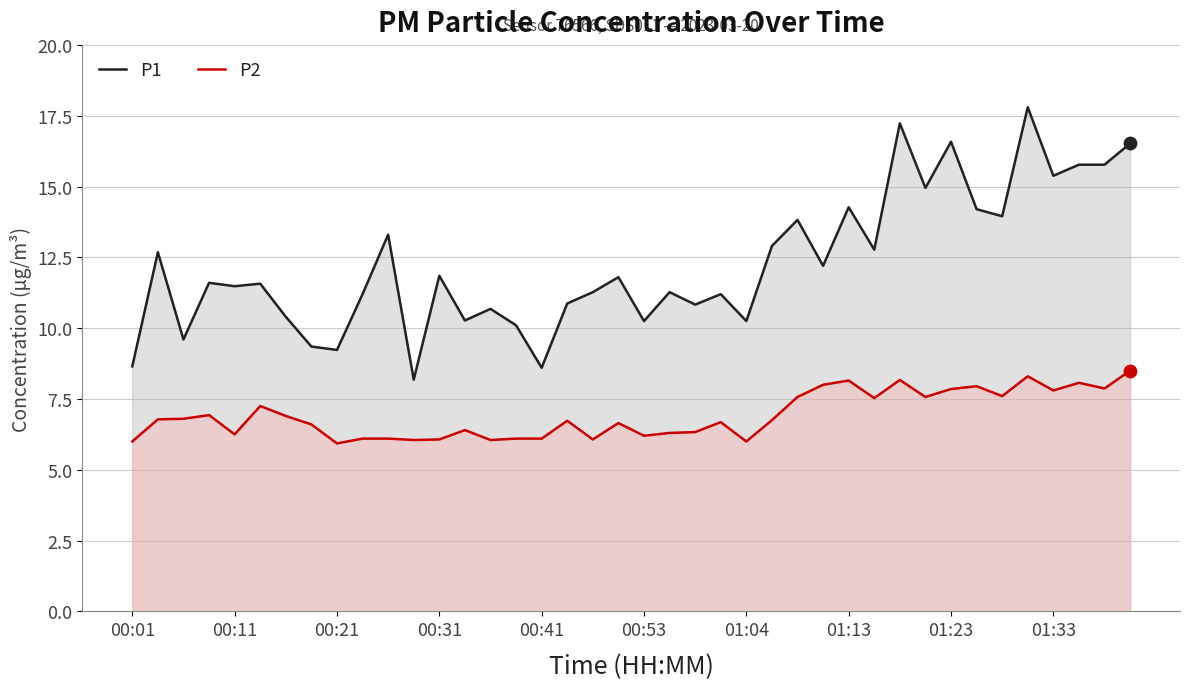

At which category is the sum across all series the highest?

35